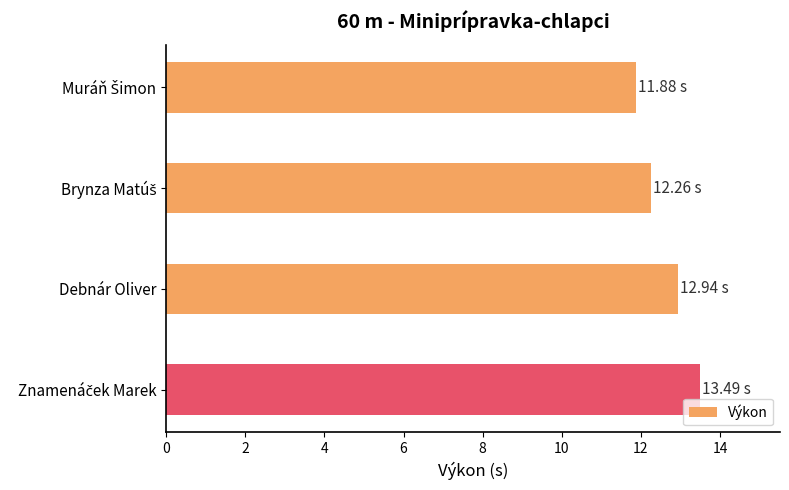

How many values are below 12?

1